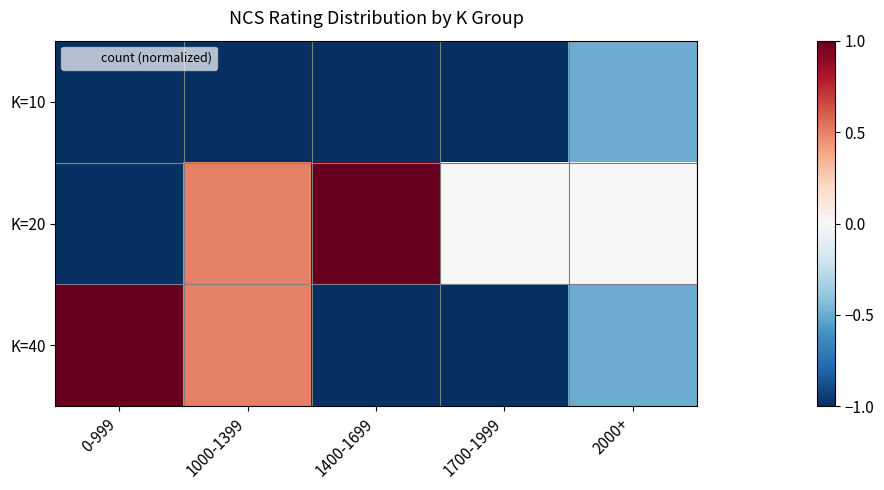

How many series are shown in this chart?

3